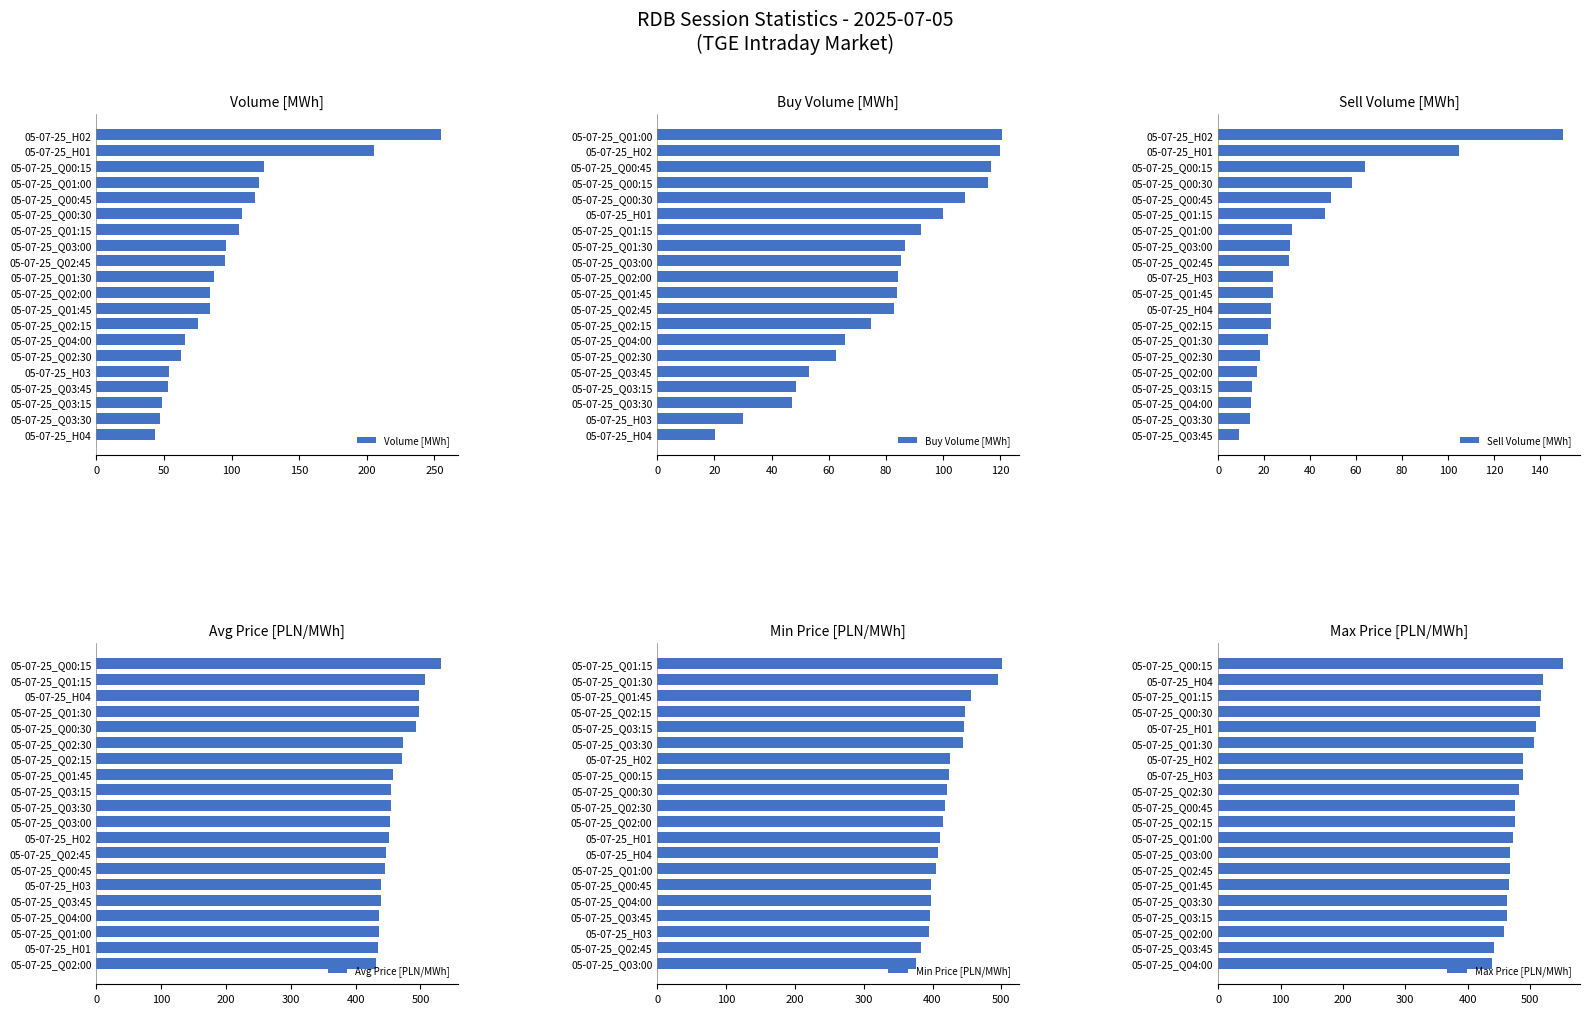

What is the difference between the maximum and minimum values in the Volume [MWh] series?

211.6